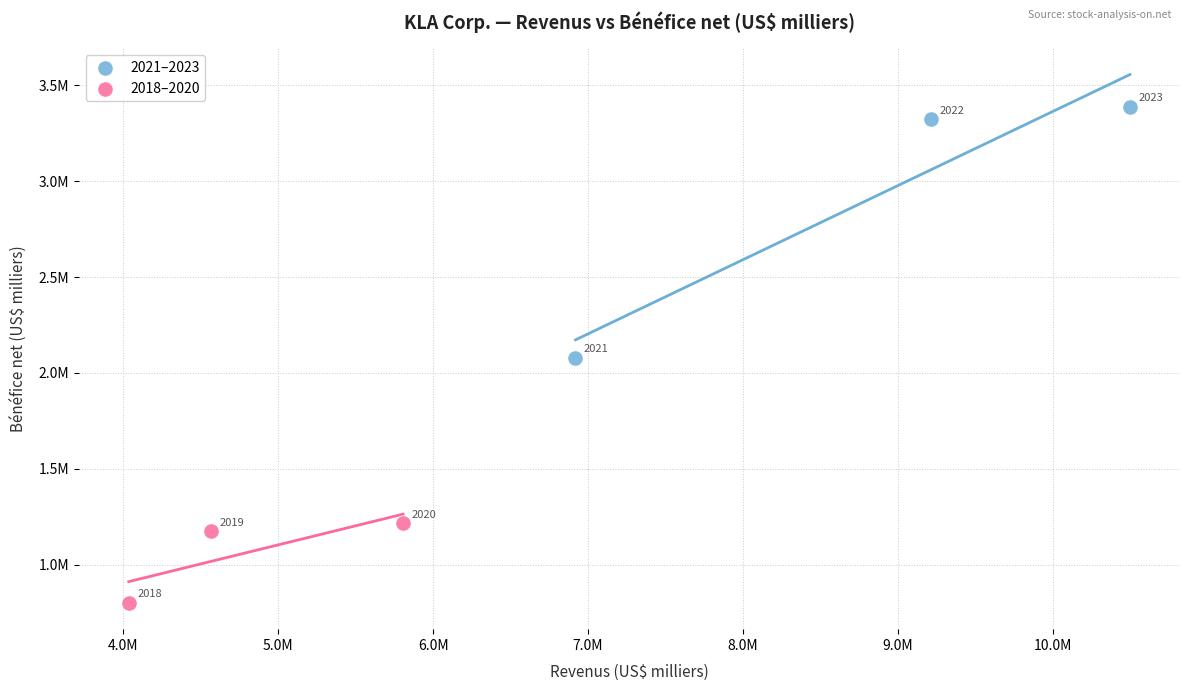

Which series reaches the minimum Y coordinate?

2018–2020